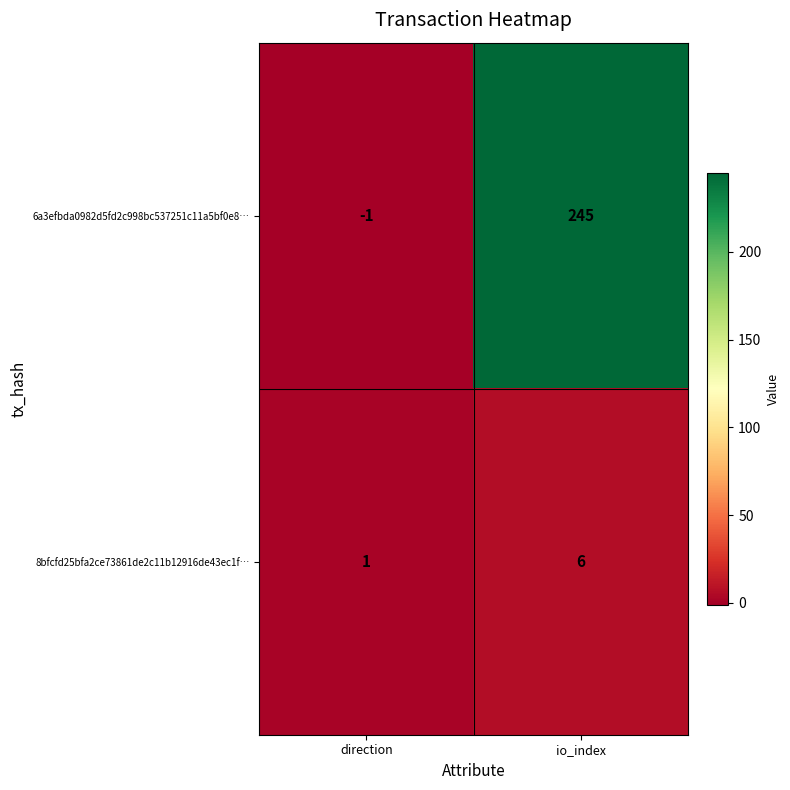

What is the sum of all 8bfcfd25bfa2ce73861de2c11b12916de43ec1f… values?

7